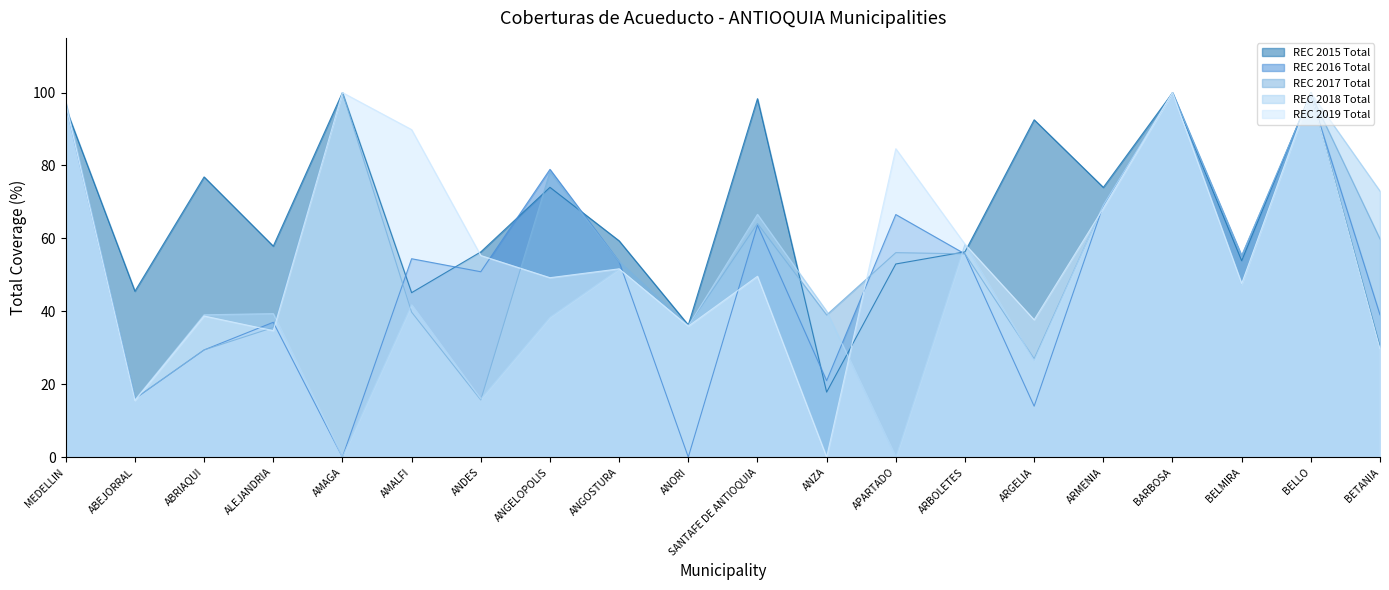

Which series has the largest range (max minus min)?

REC 2019 Total